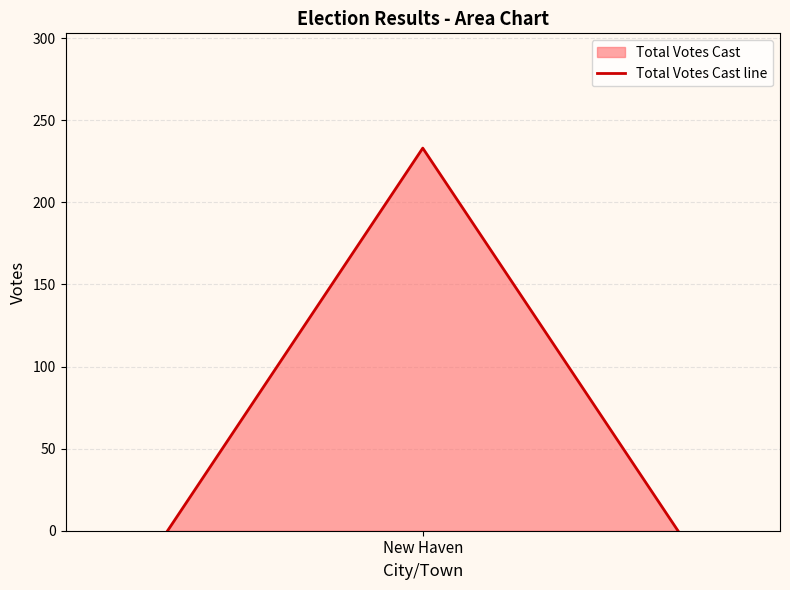

What is the greatest value displayed?

233